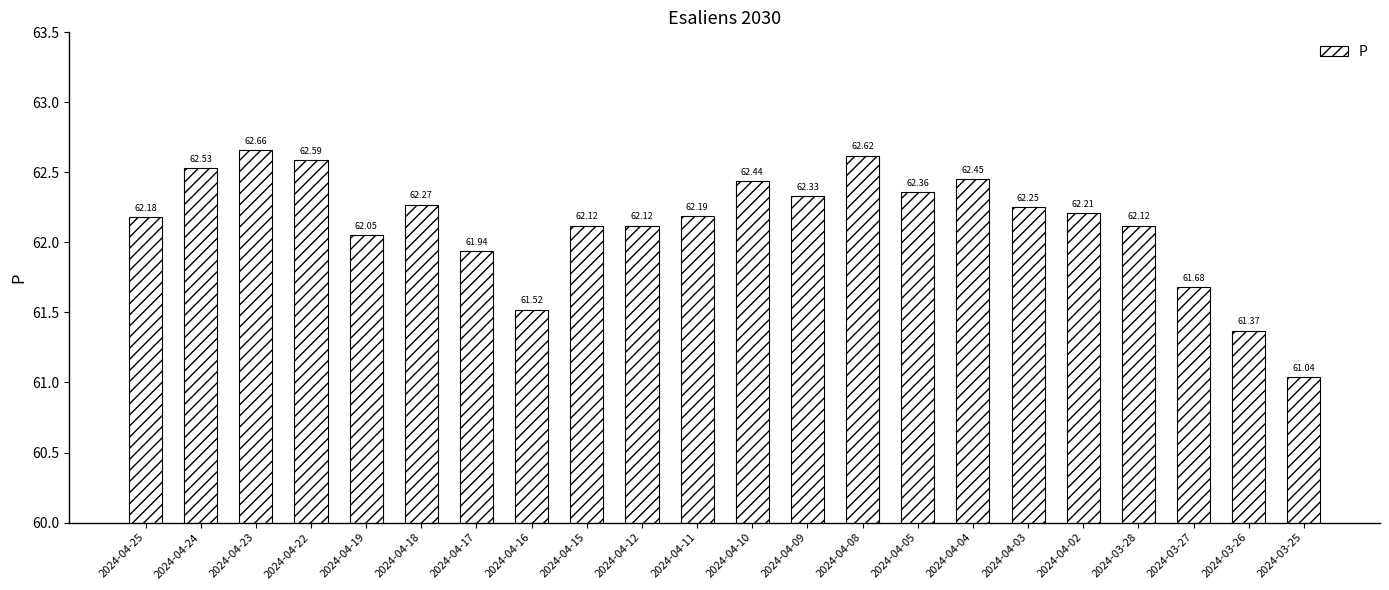

What is the sum of the values at 2024-04-02 and 2024-04-17?

124.2